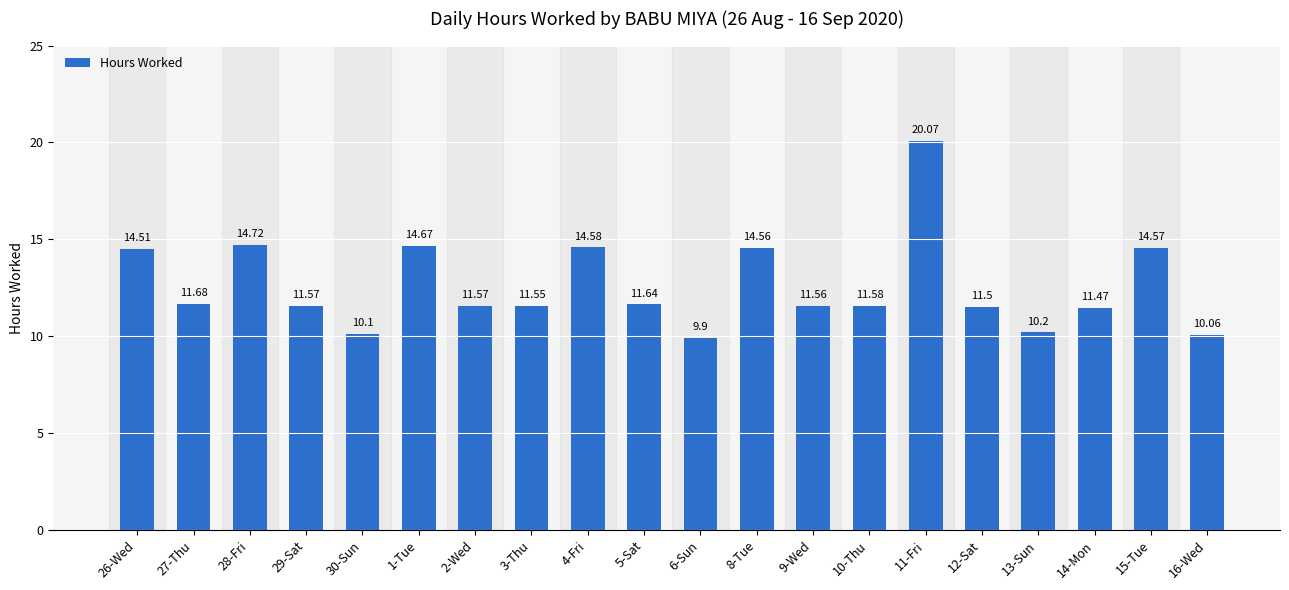

What is the average value?

12.6